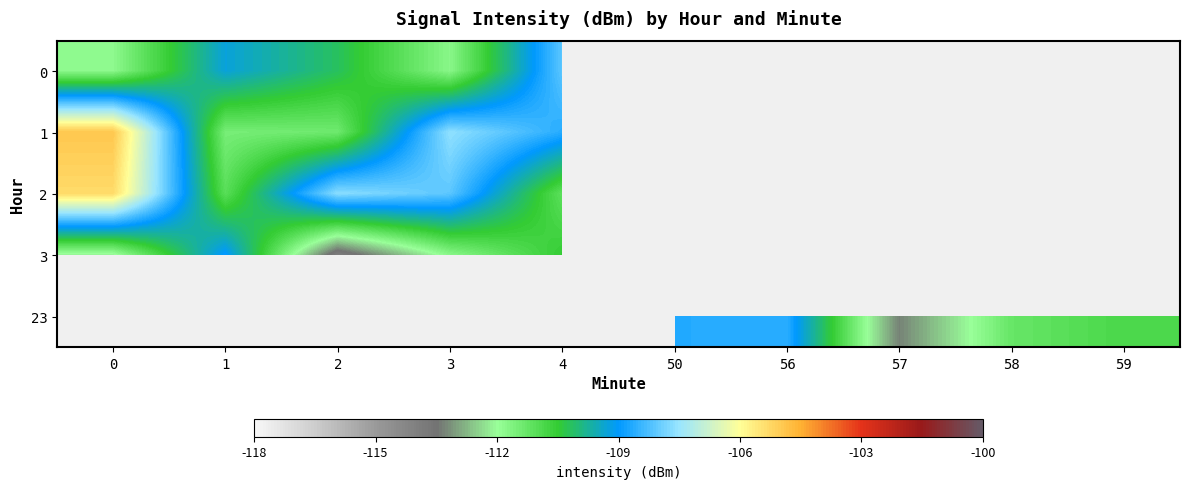

Rank the series at 4 from lowest to highest value.

2, 3, 1, 0, 23